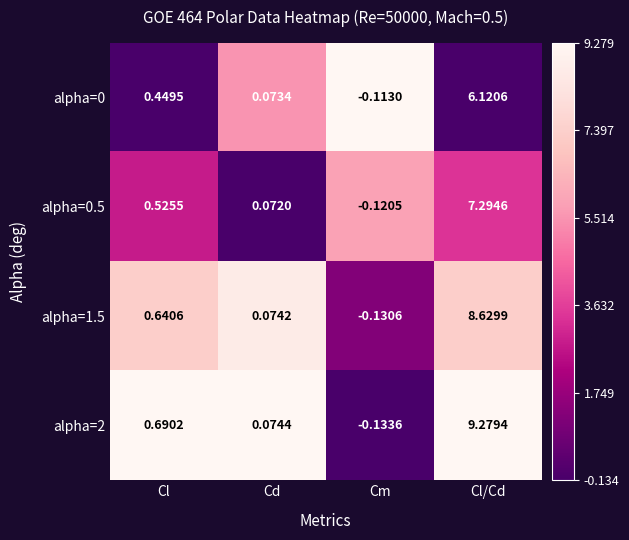

At which category does the chart reach its peak across all series?

Cl/Cd